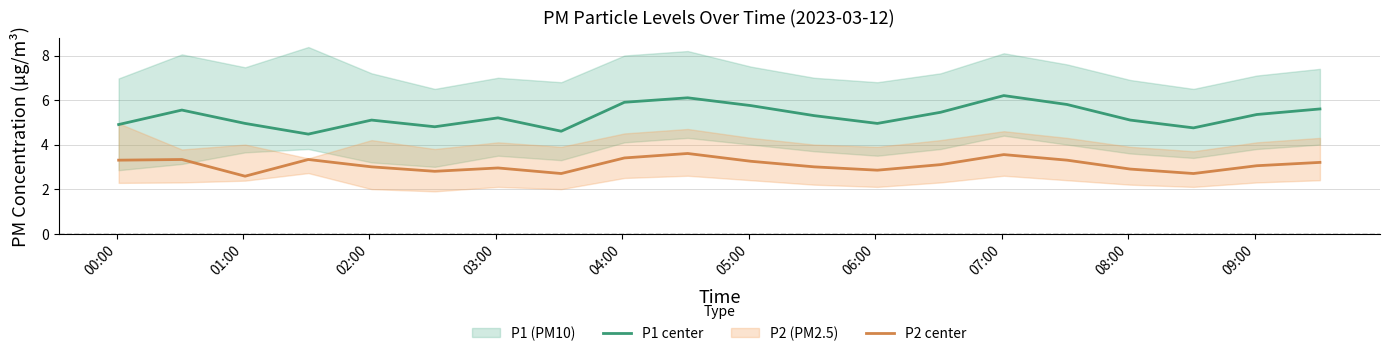

What is the difference between the second highest and second lowest values in the P1 center series?

1.5